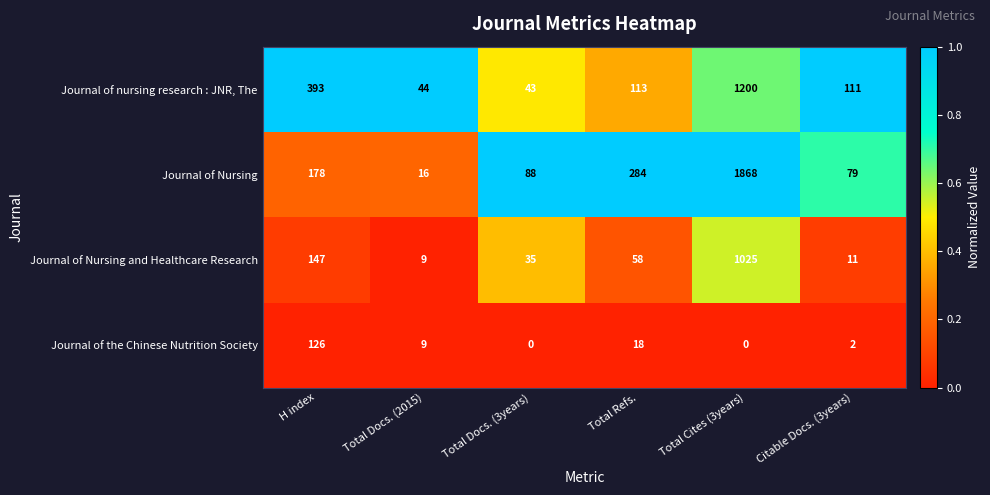

Which series changed the most between Total Docs. (2015) and Total Refs.?

Journal of Nursing